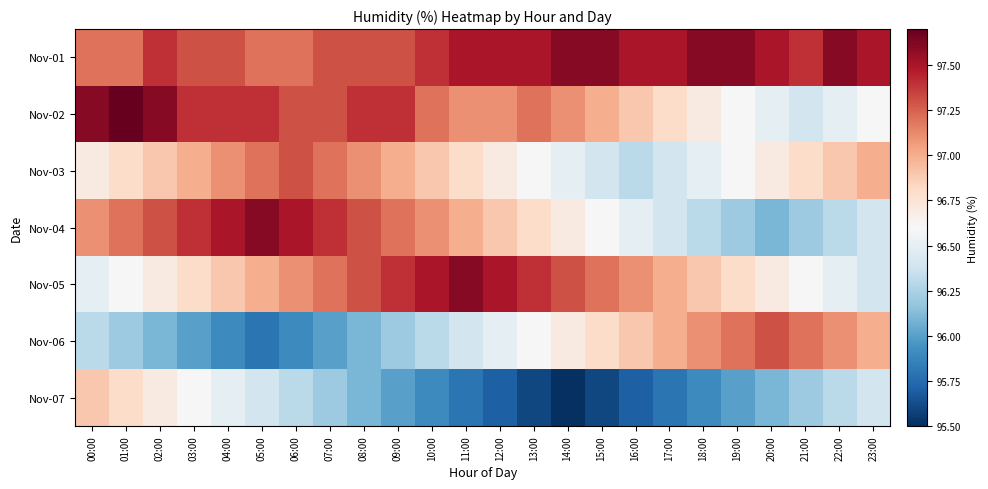

Reading right to left, what are all the values shown in this chart?

Nov-01: 23:00=97.5	22:00=97.6	21:00=97.4	20:00=97.5	19:00=97.6	18:00=97.6	17:00=97.5	16:00=97.5	15:00=97.6	14:00=97.6	13:00=97.5	12:00=97.5	11:00=97.5	10:00=97.4	09:00=97.3	08:00=97.3	07:00=97.3	06:00=97.2	05:00=97.2	04:00=97.3	03:00=97.3	02:00=97.4	01:00=97.2	00:00=97.2
Nov-02: 23:00=96.6	22:00=96.5	21:00=96.4	20:00=96.5	19:00=96.6	18:00=96.7	17:00=96.8	16:00=96.9	15:00=97.0	14:00=97.1	13:00=97.2	12:00=97.1	11:00=97.1	10:00=97.2	09:00=97.4	08:00=97.4	07:00=97.3	06:00=97.3	05:00=97.4	04:00=97.4	03:00=97.4	02:00=97.6	01:00=97.7	00:00=97.6
Nov-03: 23:00=97.0	22:00=96.9	21:00=96.8	20:00=96.7	19:00=96.6	18:00=96.5	17:00=96.4	16:00=96.3	15:00=96.4	14:00=96.5	13:00=96.6	12:00=96.7	11:00=96.8	10:00=96.9	09:00=97.0	08:00=97.1	07:00=97.2	06:00=97.3	05:00=97.2	04:00=97.1	03:00=97.0	02:00=96.9	01:00=96.8	00:00=96.7
Nov-04: 23:00=96.4	22:00=96.3	21:00=96.2	20:00=96.1	19:00=96.2	18:00=96.3	17:00=96.4	16:00=96.5	15:00=96.6	14:00=96.7	13:00=96.8	12:00=96.9	11:00=97.0	10:00=97.1	09:00=97.2	08:00=97.3	07:00=97.4	06:00=97.5	05:00=97.6	04:00=97.5	03:00=97.4	02:00=97.3	01:00=97.2	00:00=97.1
Nov-05: 23:00=96.4	22:00=96.5	21:00=96.6	20:00=96.7	19:00=96.8	18:00=96.9	17:00=97.0	16:00=97.1	15:00=97.2	14:00=97.3	13:00=97.4	12:00=97.5	11:00=97.6	10:00=97.5	09:00=97.4	08:00=97.3	07:00=97.2	06:00=97.1	05:00=97.0	04:00=96.9	03:00=96.8	02:00=96.7	01:00=96.6	00:00=96.5
Nov-06: 23:00=97.0	22:00=97.1	21:00=97.2	20:00=97.3	19:00=97.2	18:00=97.1	17:00=97.0	16:00=96.9	15:00=96.8	14:00=96.7	13:00=96.6	12:00=96.5	11:00=96.4	10:00=96.3	09:00=96.2	08:00=96.1	07:00=96.0	06:00=95.9	05:00=95.8	04:00=95.9	03:00=96.0	02:00=96.1	01:00=96.2	00:00=96.3
Nov-07: 23:00=96.4	22:00=96.3	21:00=96.2	20:00=96.1	19:00=96.0	18:00=95.9	17:00=95.8	16:00=95.7	15:00=95.6	14:00=95.5	13:00=95.6	12:00=95.7	11:00=95.8	10:00=95.9	09:00=96.0	08:00=96.1	07:00=96.2	06:00=96.3	05:00=96.4	04:00=96.5	03:00=96.6	02:00=96.7	01:00=96.8	00:00=96.9